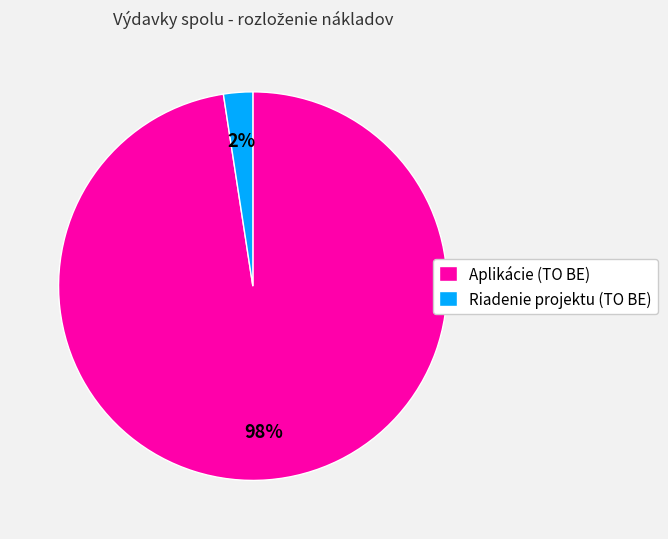

To the nearest percent, what is the combined percentage of Riadenie projektu (TO BE) and Aplikácie (TO BE)?

100%